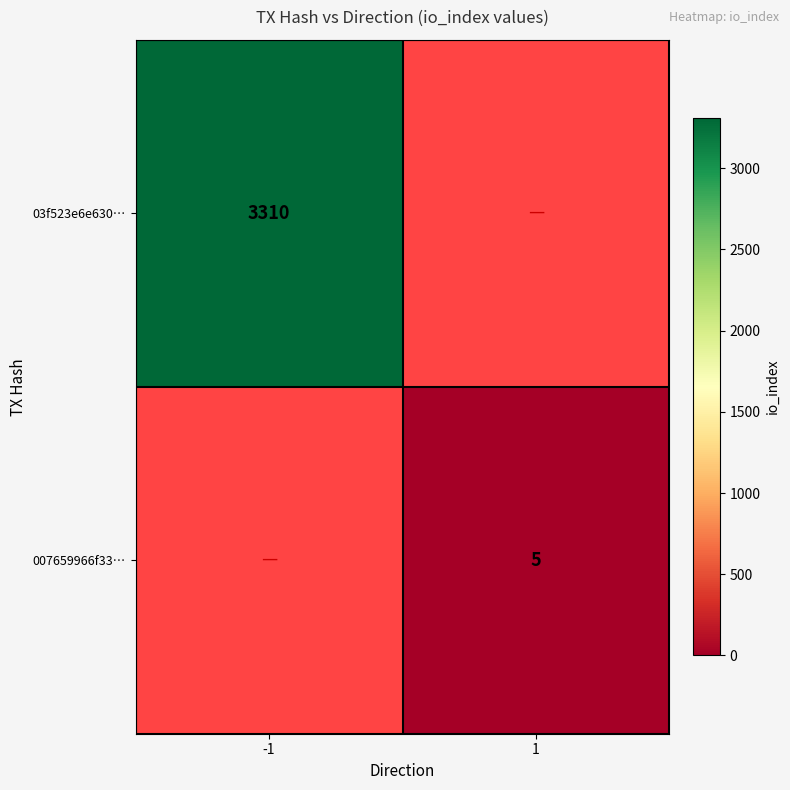

True or false: 03f523e6e630… has a value of 3310 at -1.

True